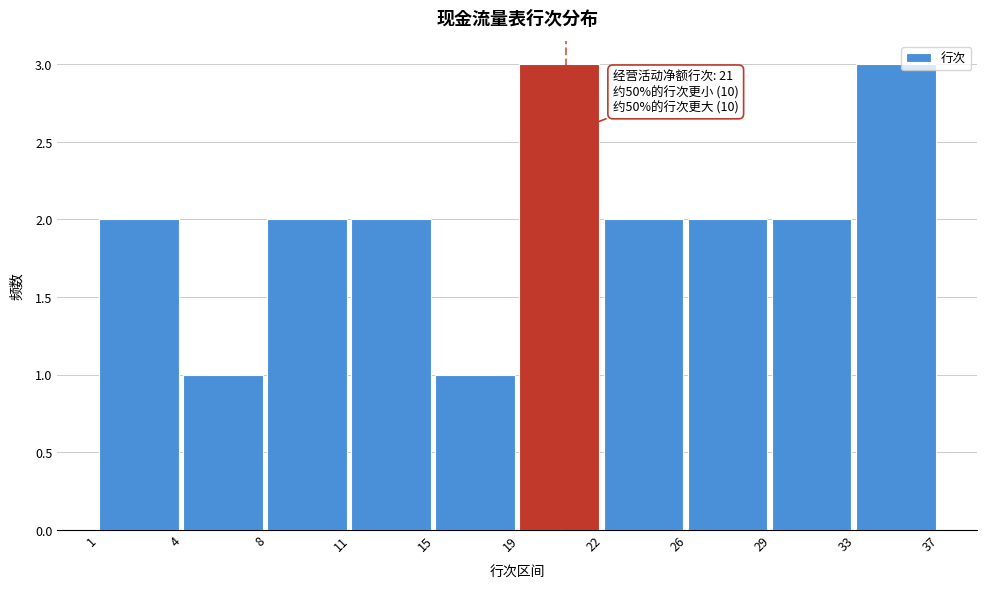

Reading right to left, what are all the values shown in this chart?

33=3	29=2	26=2	22=2	19=3	15=1	11=2	8=2	4=1	1=2